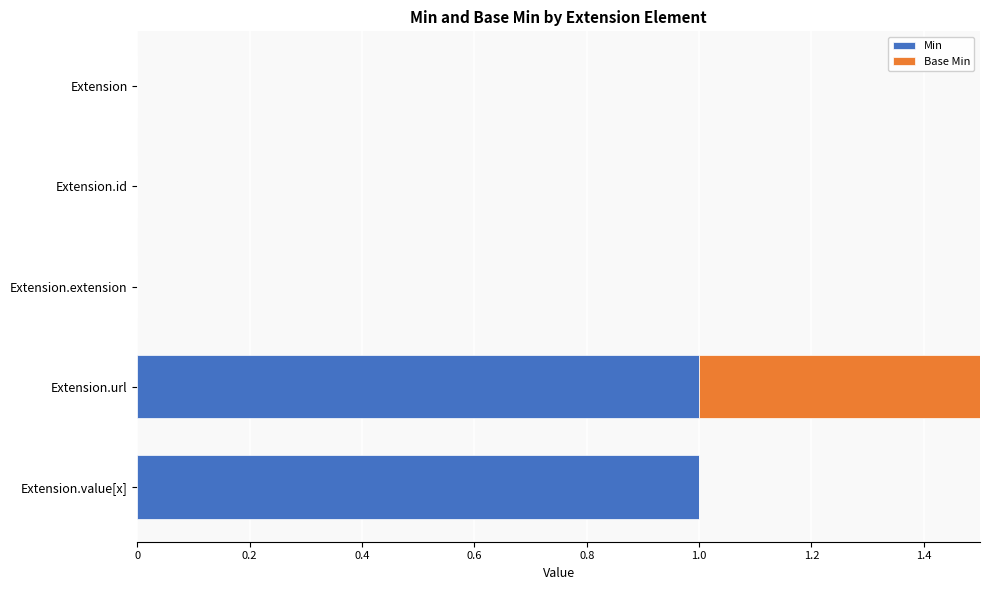

How many data points does each series have?

5